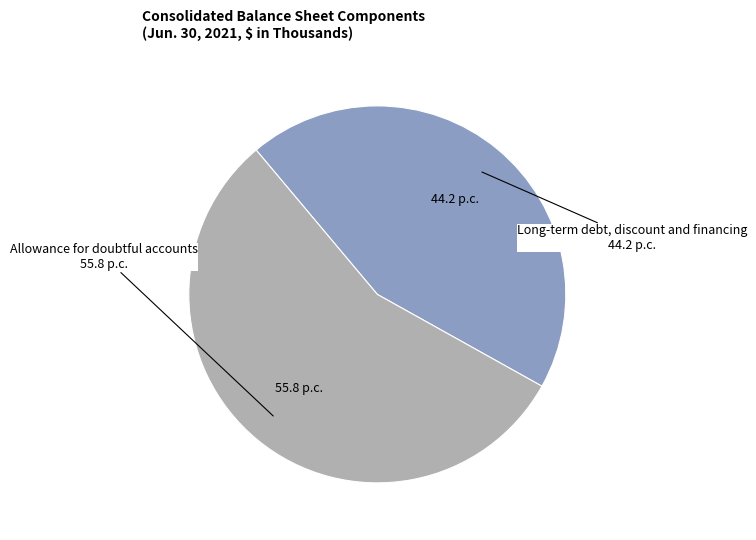

Is there any slice that represents more than half of the pie?

Yes